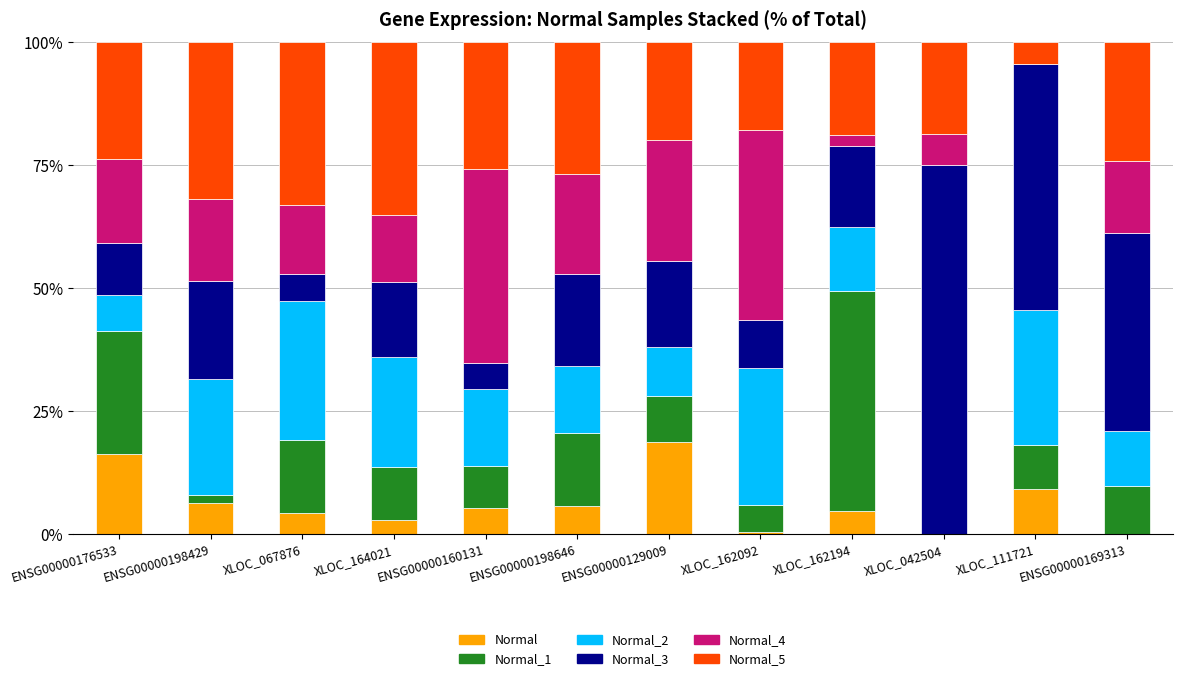

How many series are shown in this chart?

6